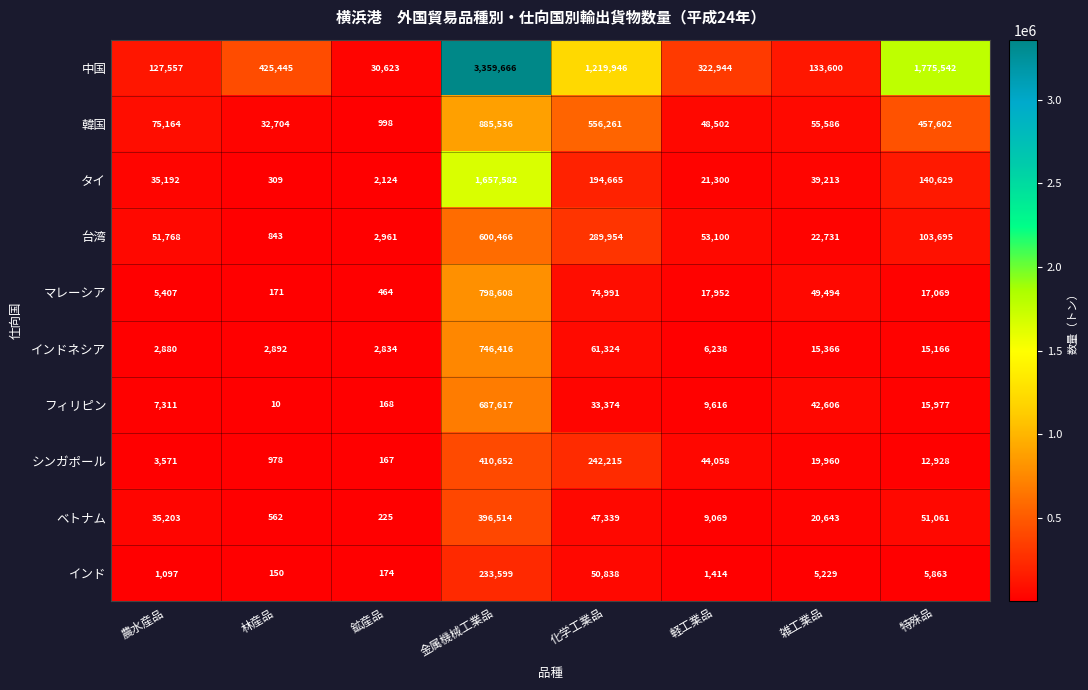

What is the difference between the second highest and minimum values in the シンガポール series?

242048